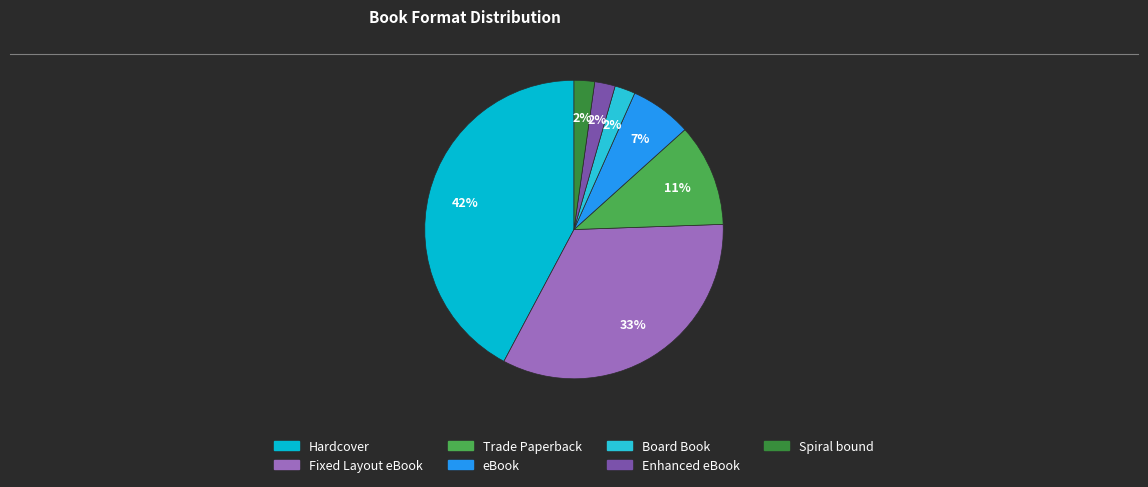

How many segments does this pie chart have?

7